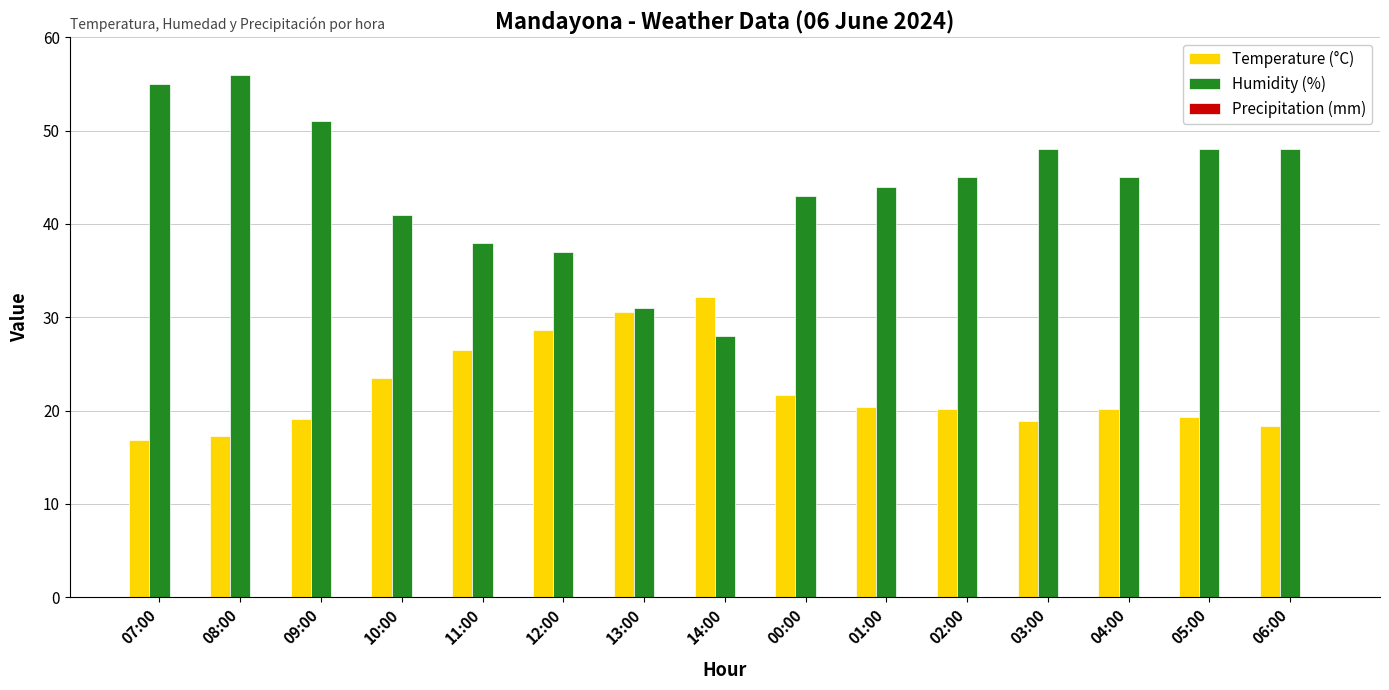

Count the number of categories in the chart.

15